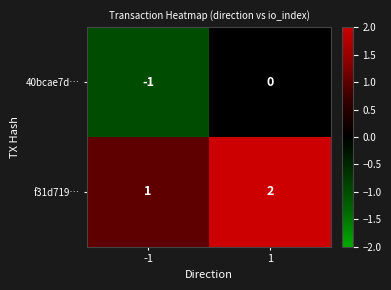

Is the value of 40bcae7d… at -1 greater than the value of f31d719… at -1?

No